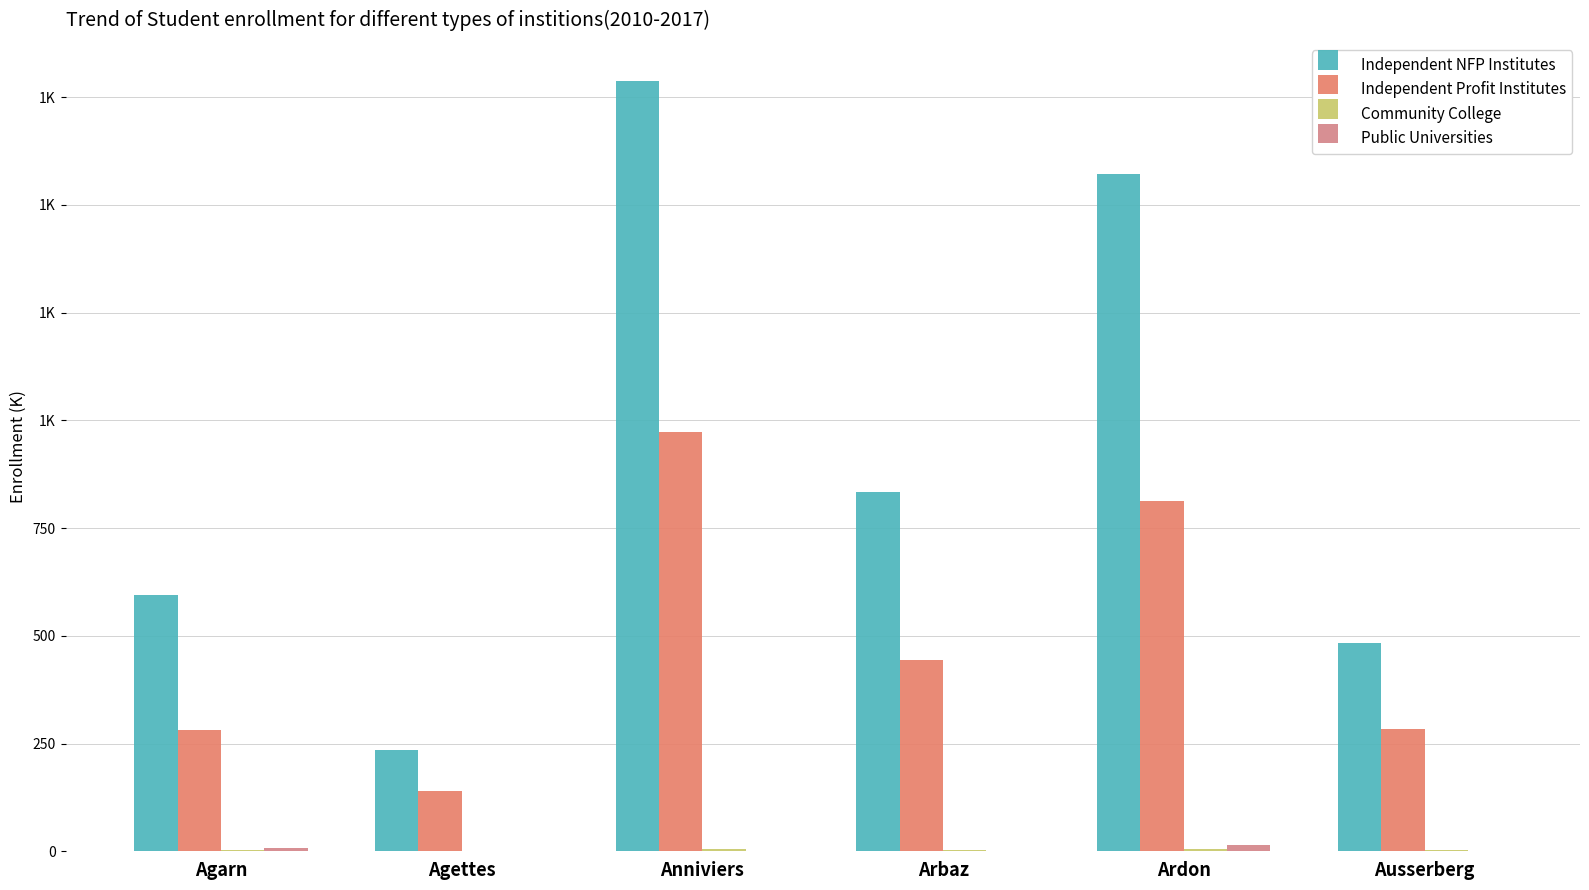

What is the approximate value of Community College at Anniviers?

5